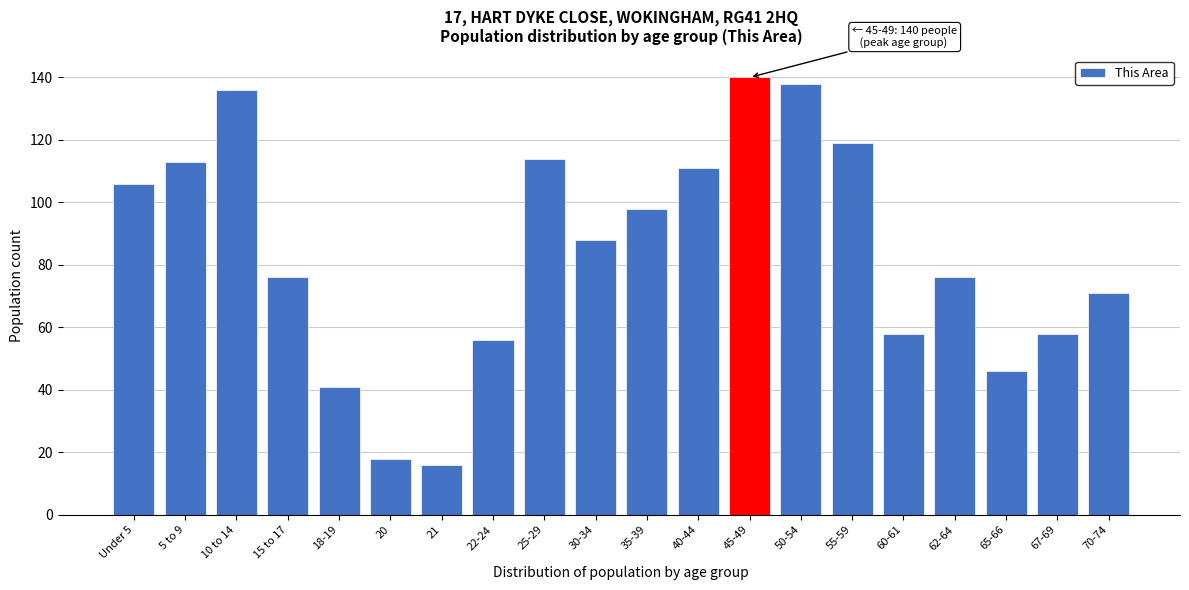

Reading right to left, extract all data points from this chart.

71	58	46	76	58	119	138	140	111	98	88	114	56	16	18	41	76	136	113	106